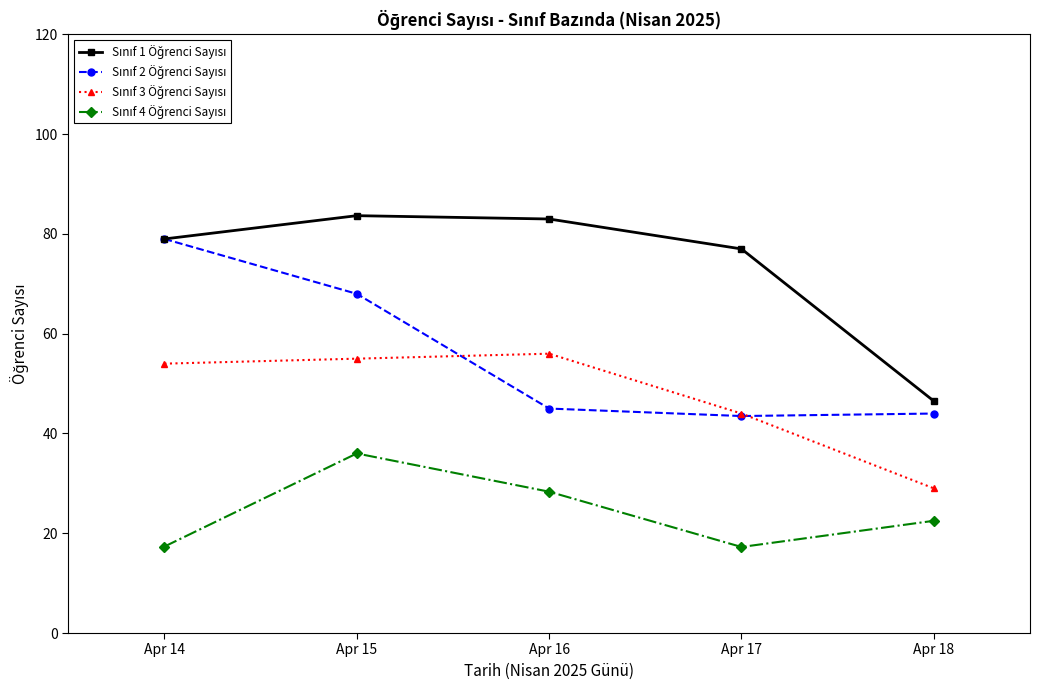

What is the spread (max minus min) of values at Apr 15?

47.7